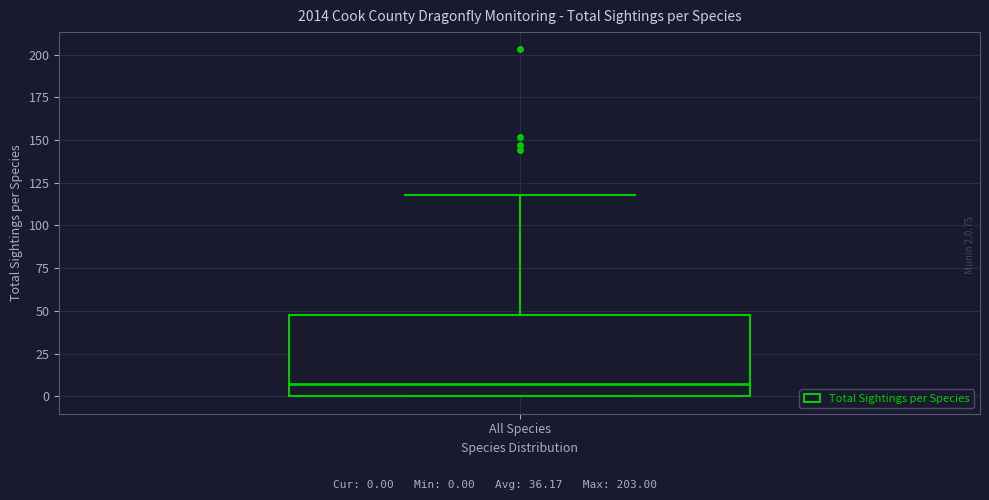

Read this box plot against the y-axis: the position of the median line, the range covered by the box, and the ends of both whiskers. The values are not printed on the chart, so give them approximately, as read against the axis.

median 5, box 0 to 50, whiskers 0 to 120